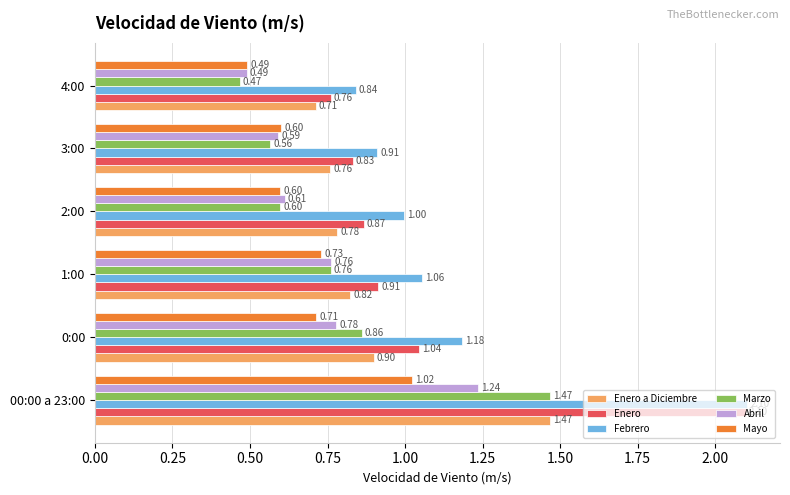

What is the difference between the Marzo values at 3:00 and 0:00?

0.3